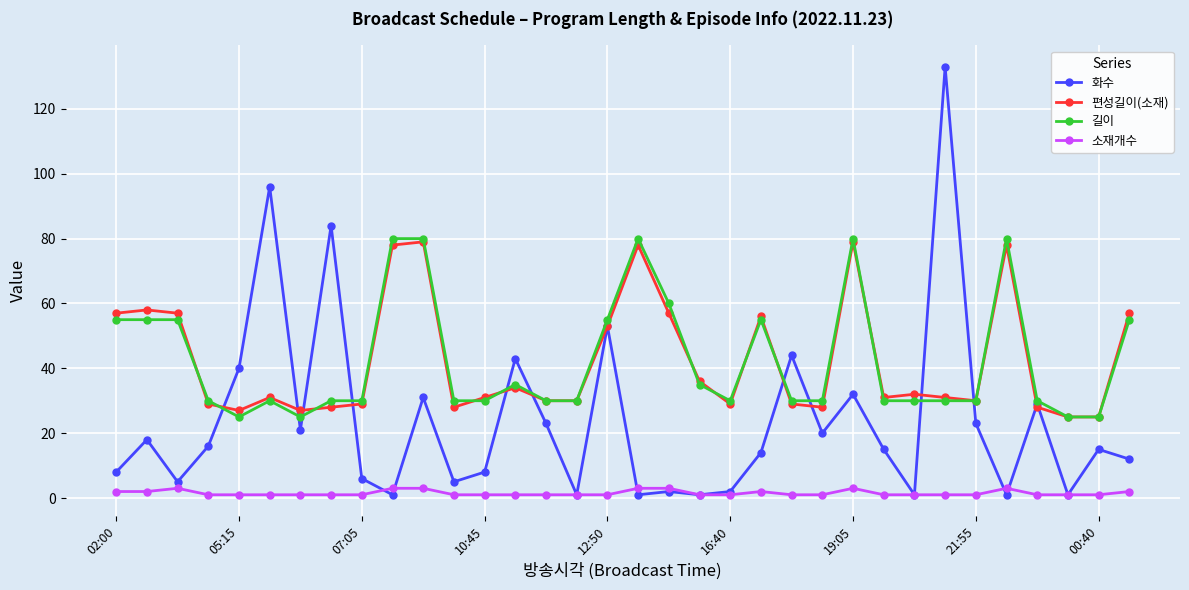

True or false: 길이 has more than 2 interior local peaks.

True